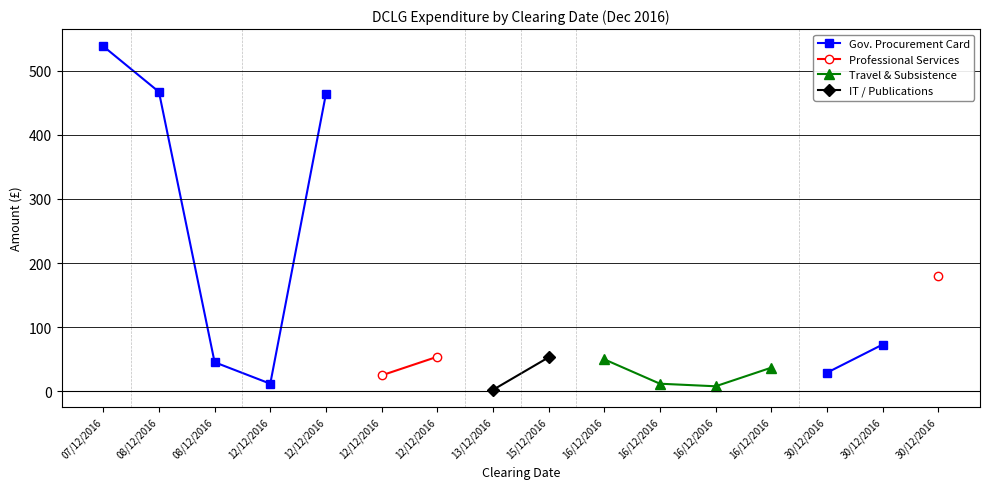

Which series has the widest spread of values?

Gov. Procurement Card